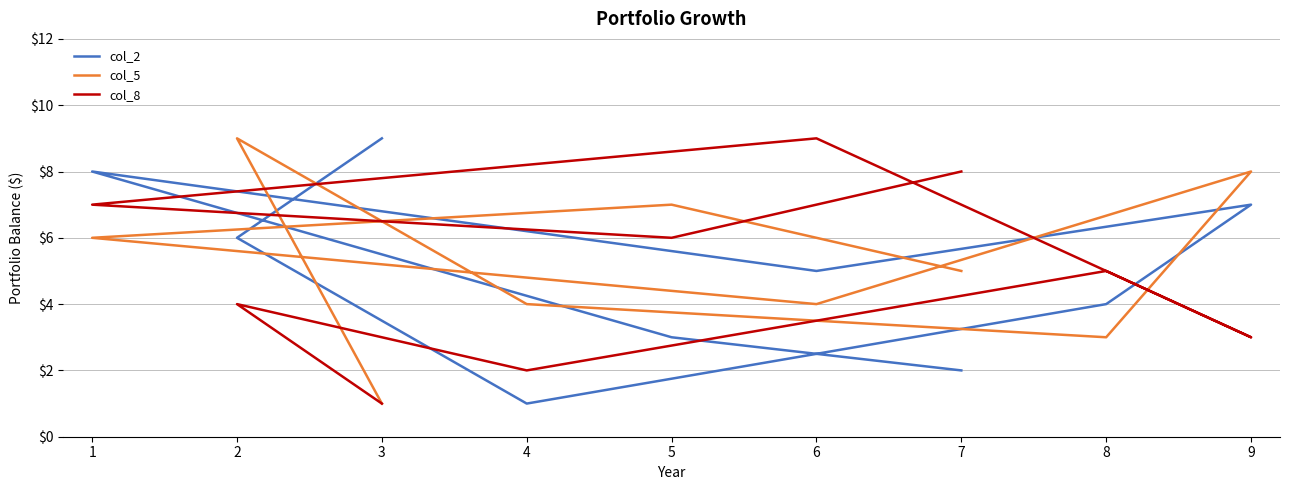

How many interior local valleys does the col_8 series have?

3